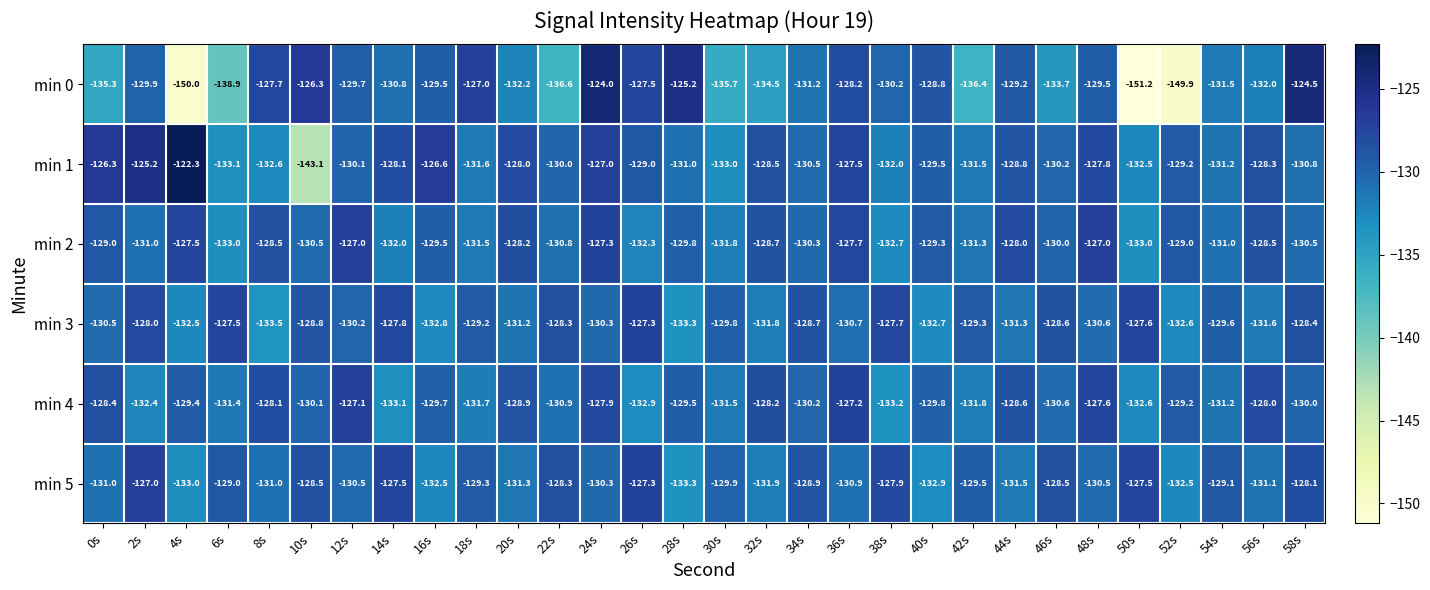

What is the total value across all series at 38s?

-783.7